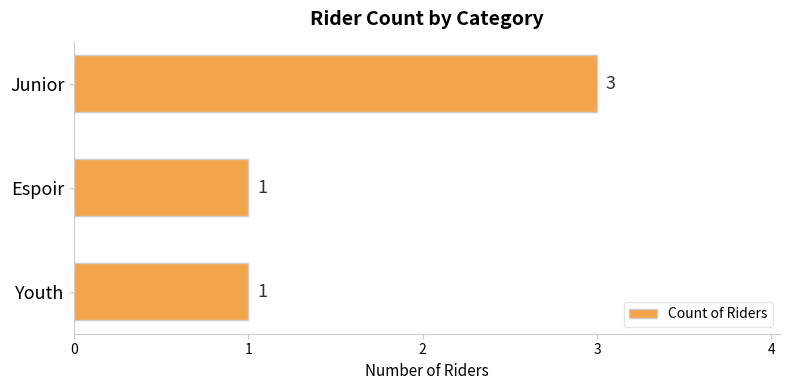

Are the bars horizontal?

Yes